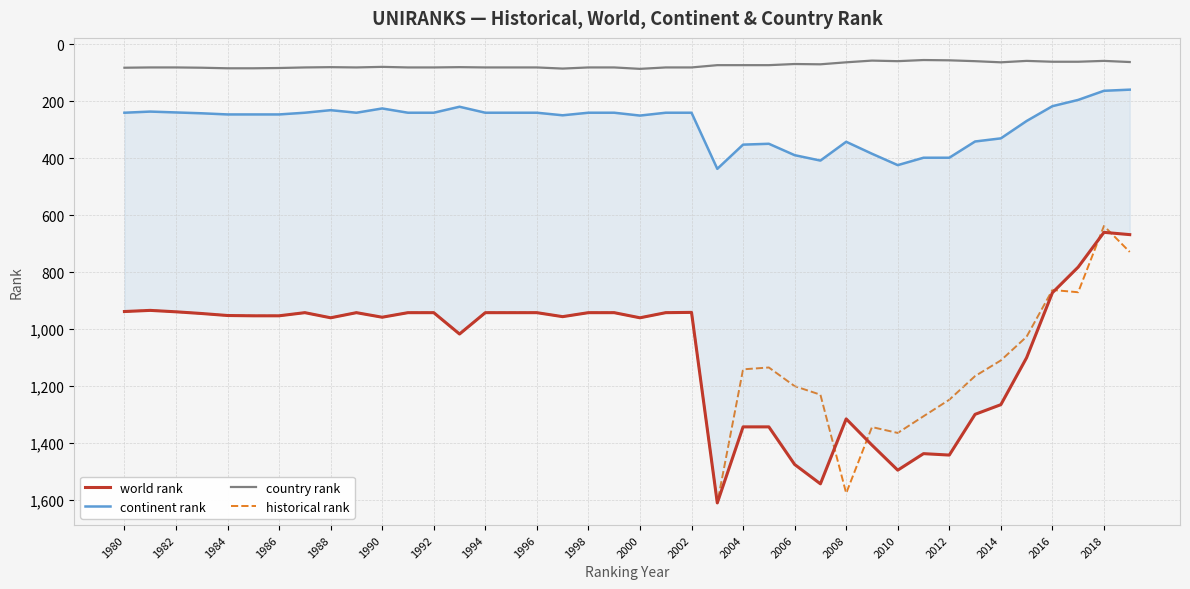

True or false: historical rank and country rank intersect in this chart.

False